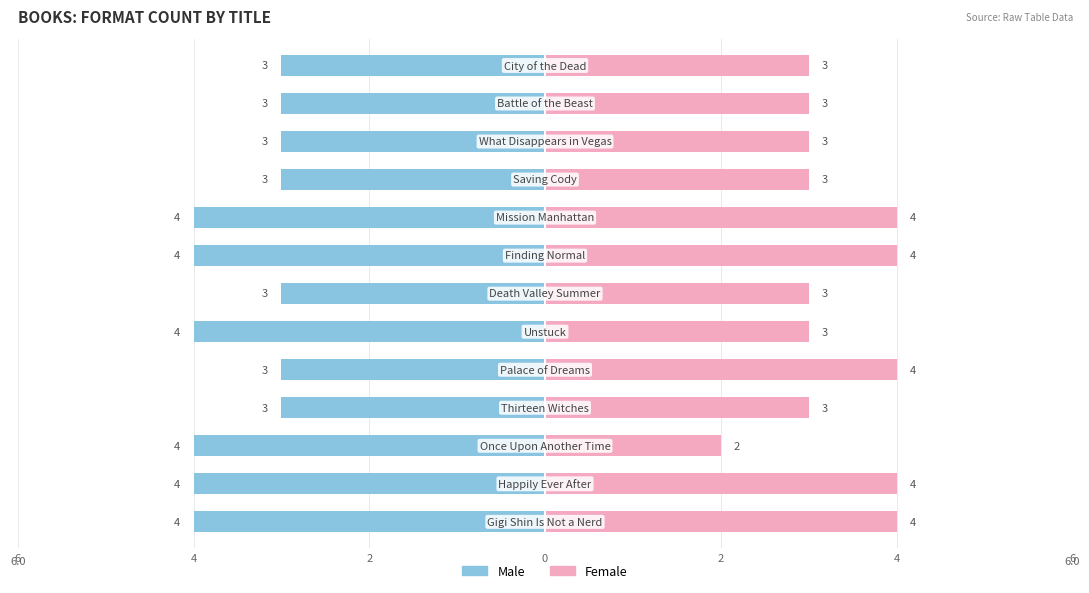

How many bars are there in each group?

2